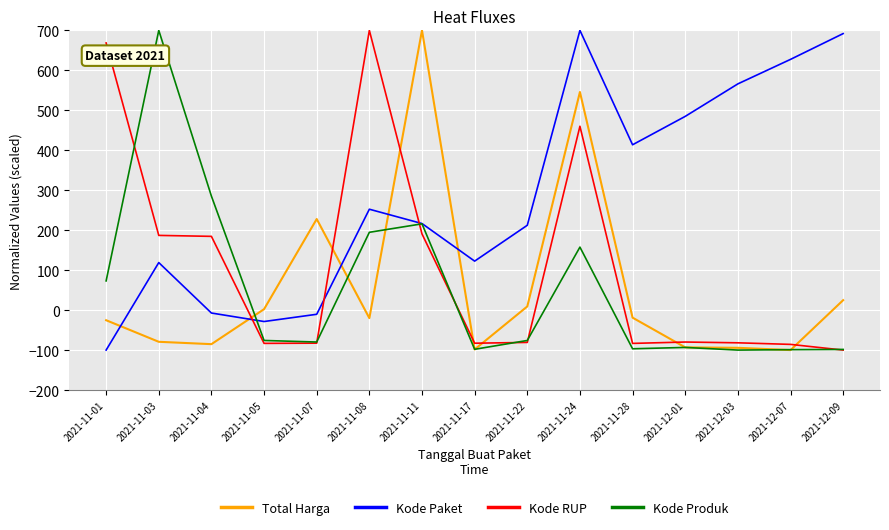

At which category is the sum across all series the highest?

2021-11-24